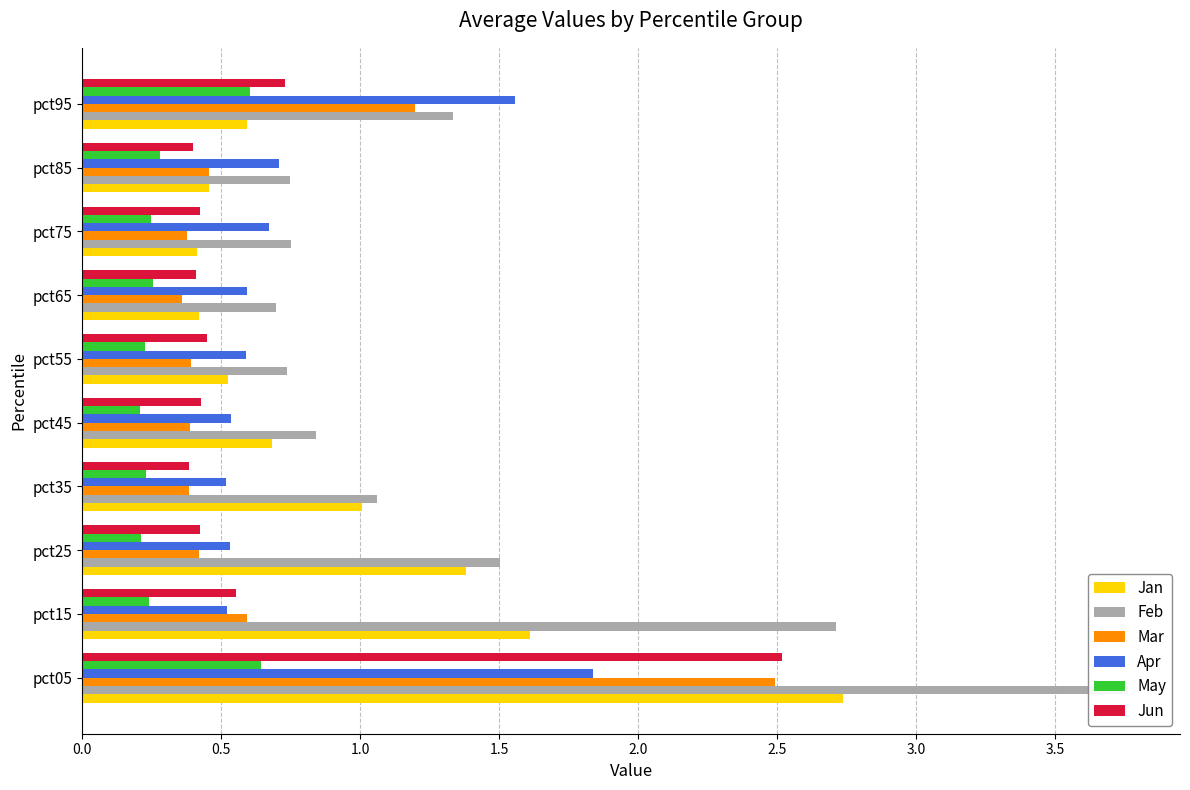

At how many categories does at least one series exceed 2?

2